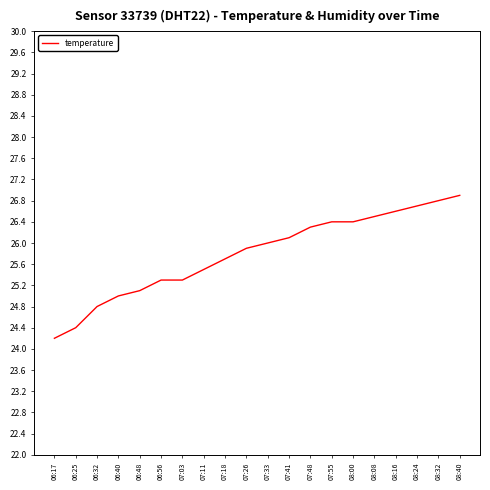

What is the minimum value shown in the chart?

24.2